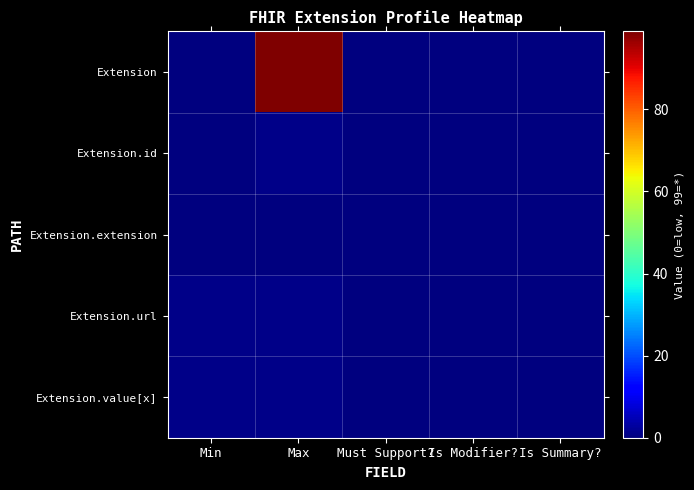

Reading left to right, list all the values displayed in this chart.

Extension: Min=0	Max=99	Must Support?=0	Is Modifier?=0	Is Summary?=0
Extension.id: Min=0	Max=1	Must Support?=0	Is Modifier?=0	Is Summary?=0
Extension.extension: Min=0	Max=0	Must Support?=0	Is Modifier?=0	Is Summary?=0
Extension.url: Min=1	Max=1	Must Support?=0	Is Modifier?=0	Is Summary?=0
Extension.value[x]: Min=1	Max=1	Must Support?=0	Is Modifier?=0	Is Summary?=0